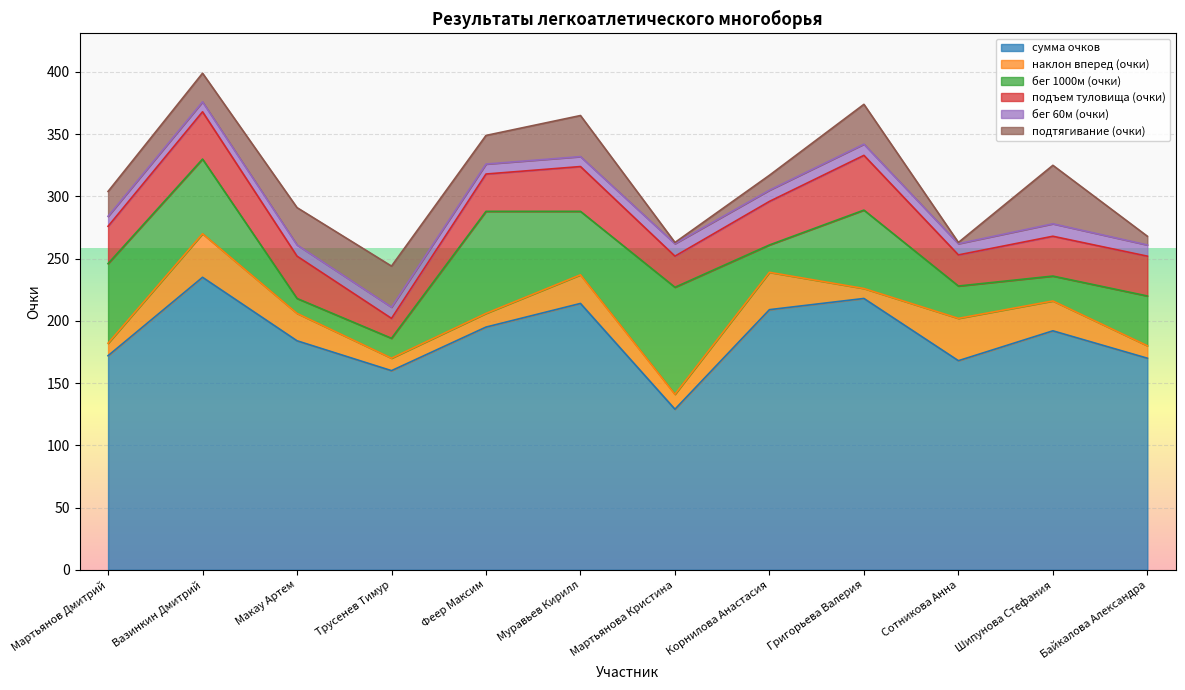

At how many categories does at least one series exceed 144?

11